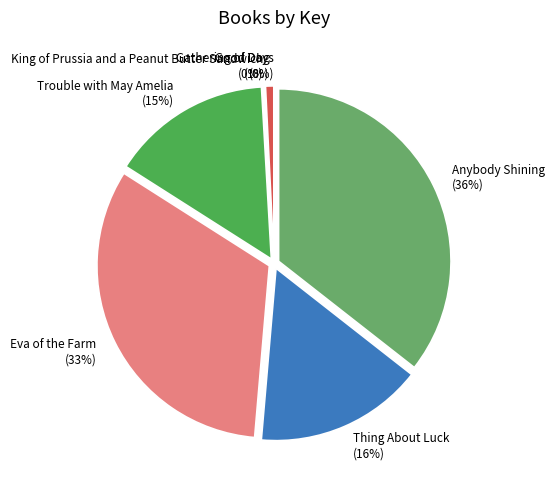

To the nearest percent, what is the combined percentage of Gathering of Days and Good Dog?

1%